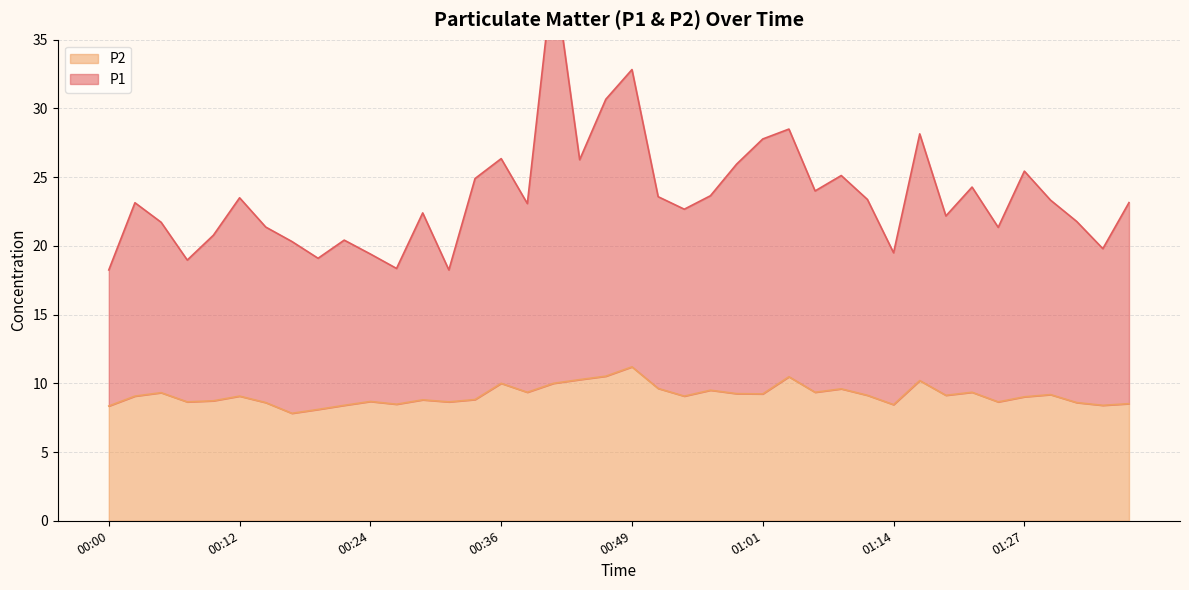

At which label does P1 first exceed 23?

00:02